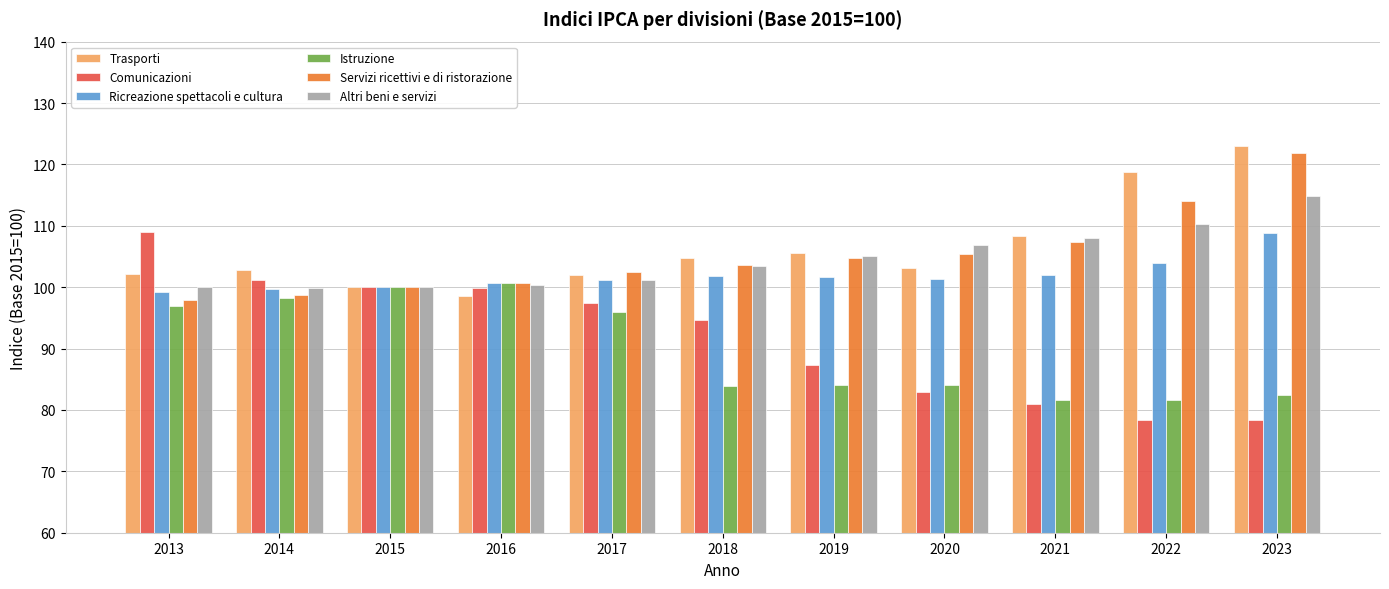

What is the average value of the Istruzione series?

90.0